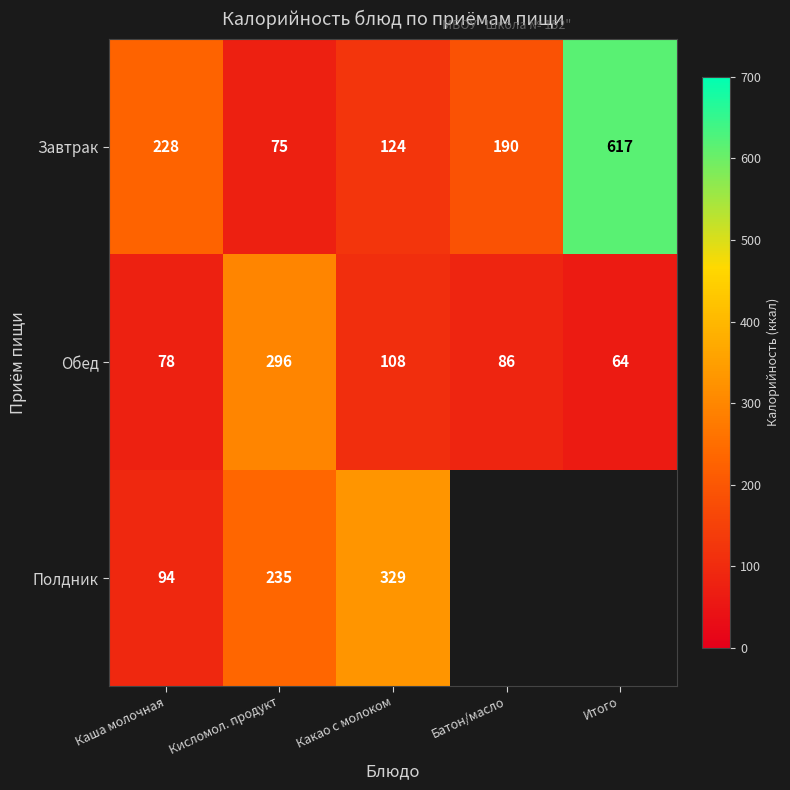

What is the spread (max minus min) of values at Кисломол. продукт?

221